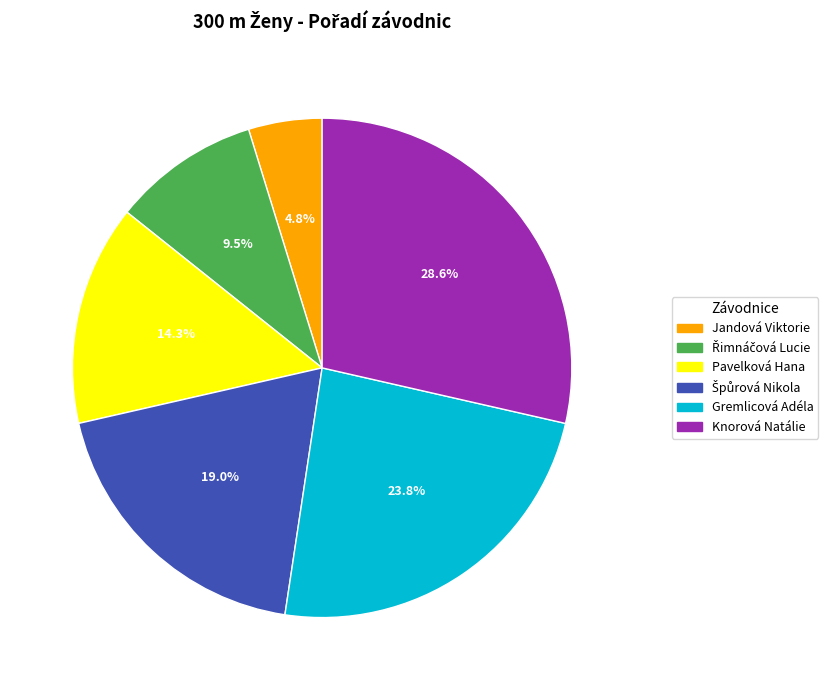

How many slices are in this pie chart?

6